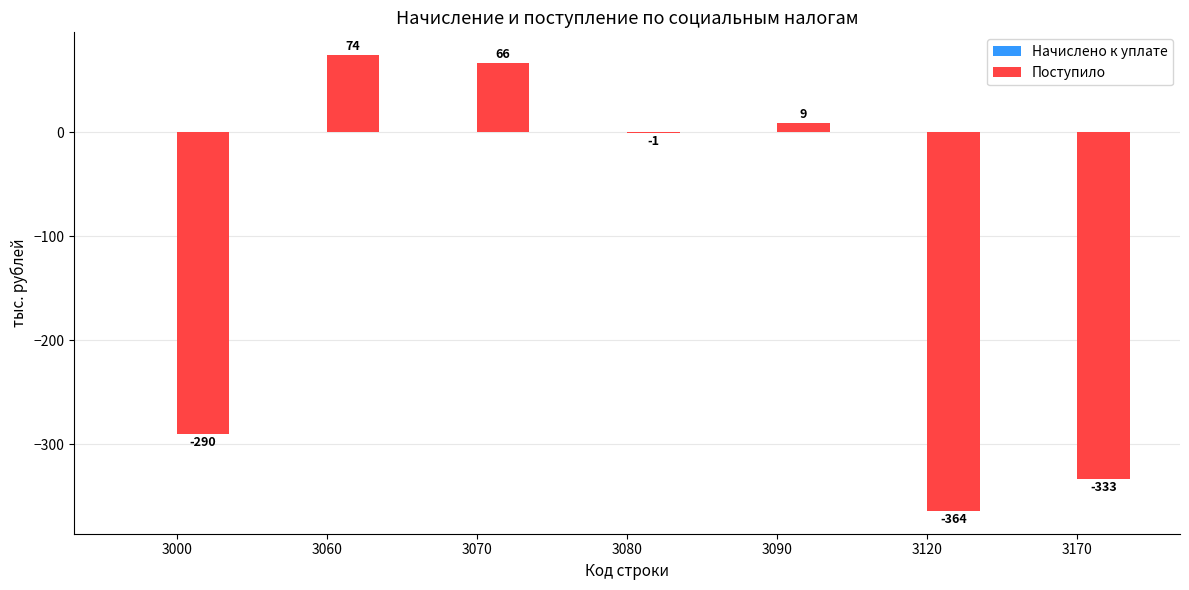

Reading left to right, transcribe all the data shown in this chart.

3000=-290	3060=74	3070=66	3080=-1	3090=9	3120=-364	3170=-333